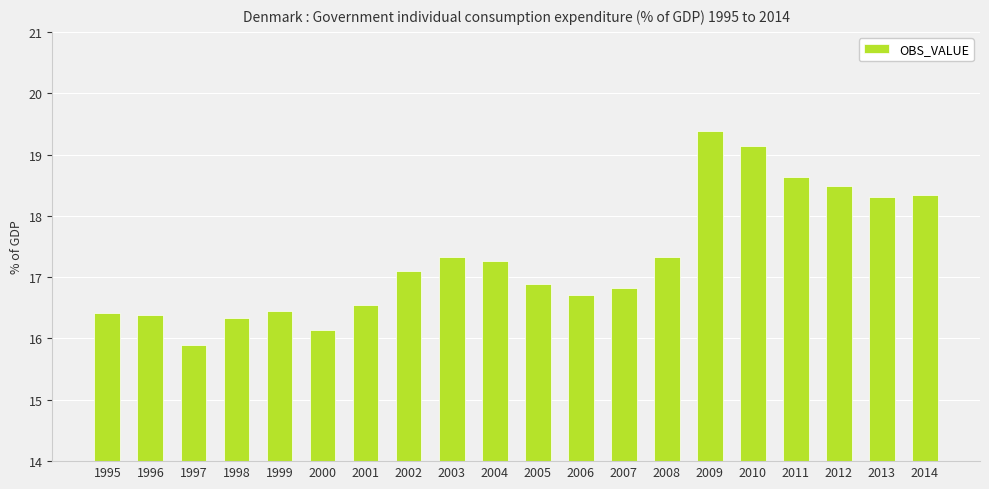

What is the value of the 2nd bar from the left?

16.4